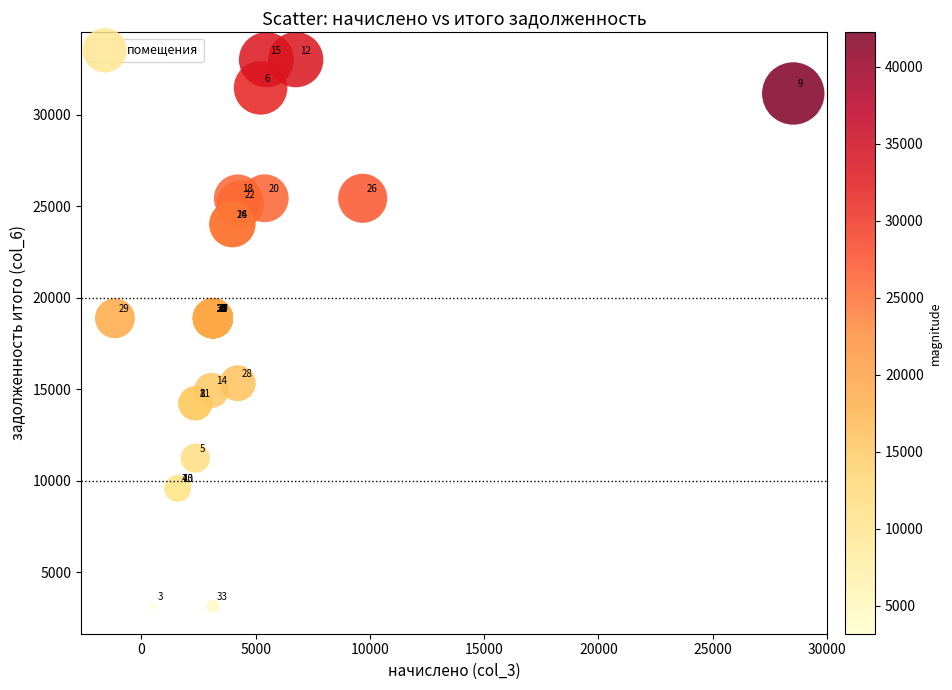

What Y value in the scatter plot is closest to 18064?

18870.0